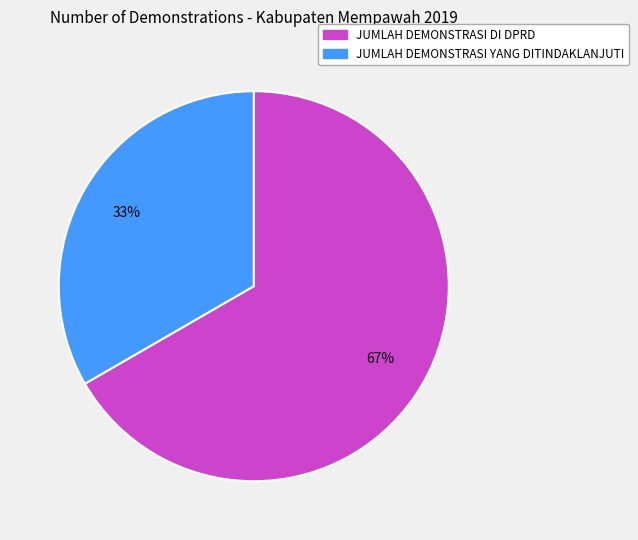

Combined, do JUMLAH DEMONSTRASI YANG DITINDAKLANJUTI and JUMLAH DEMONSTRASI DI DPRD account for over 50%?

Yes